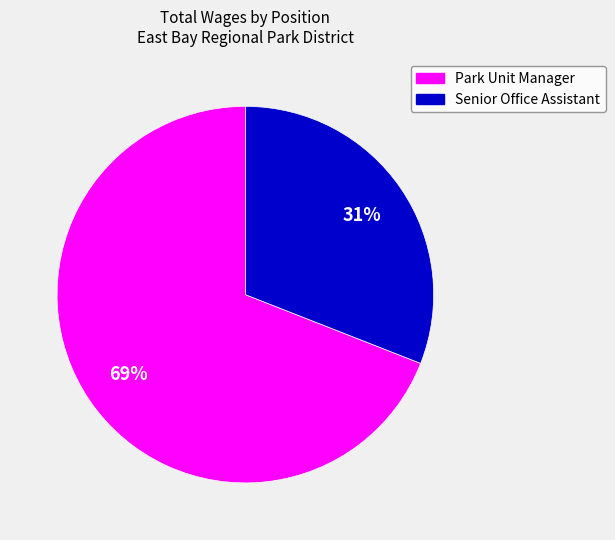

Does any single category account for the majority?

Yes